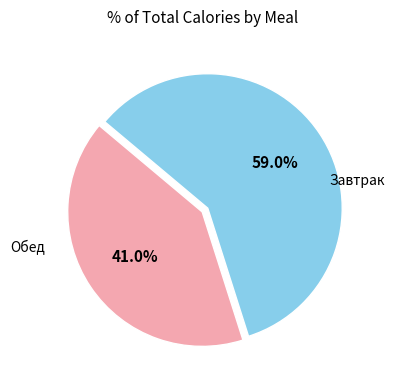

Does any single category account for the majority?

Yes